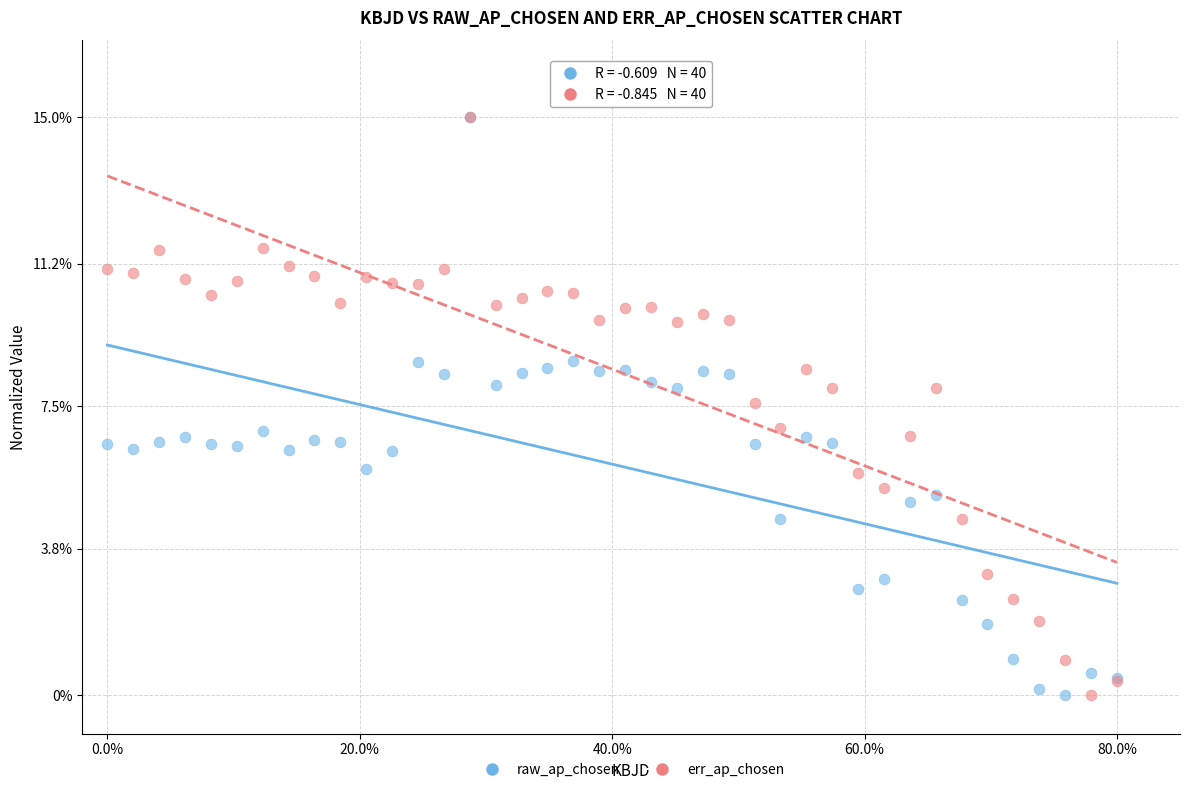

What are all the series names shown in the legend?

raw_ap_chosen, err_ap_chosen